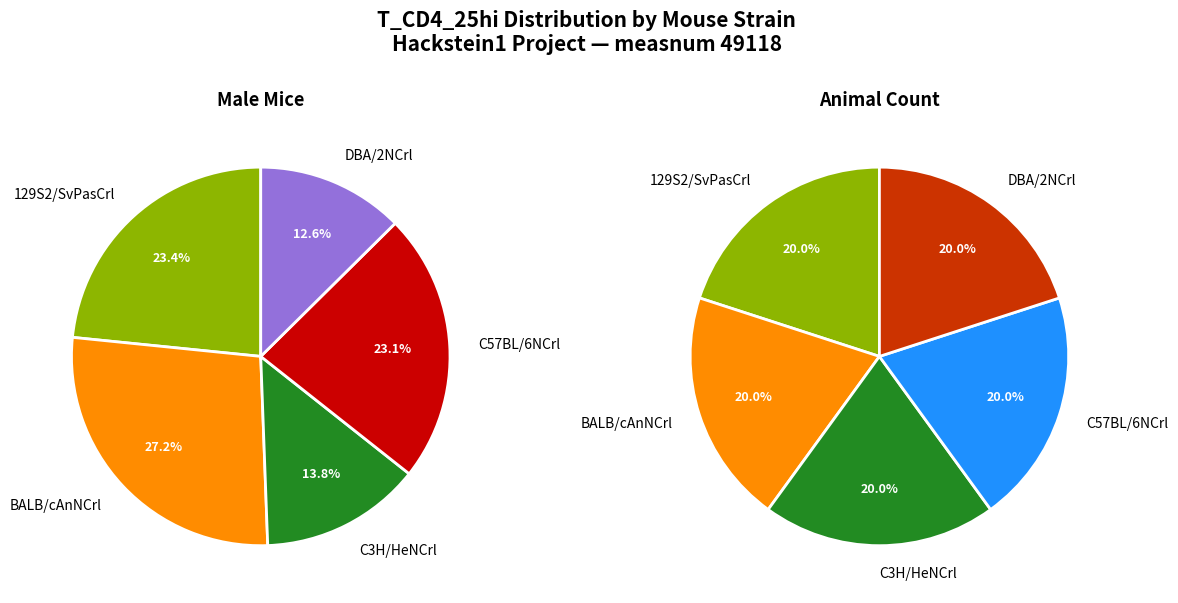

What is the smallest slice in the pie chart?

DBA/2NCrl